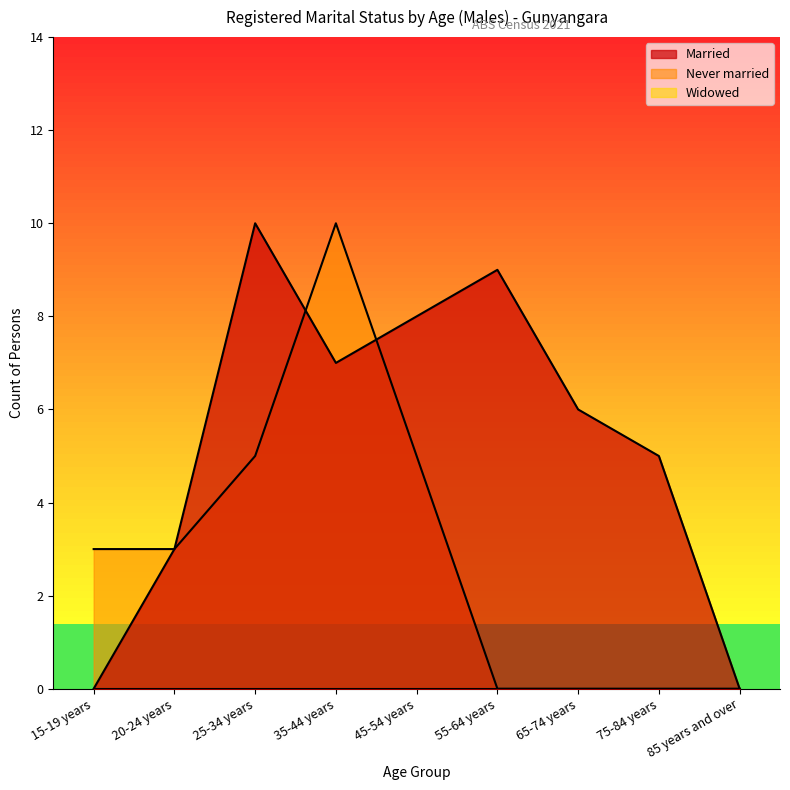

Is the value of Married at 20-24 years greater than the value of Never married at 25-34 years?

No